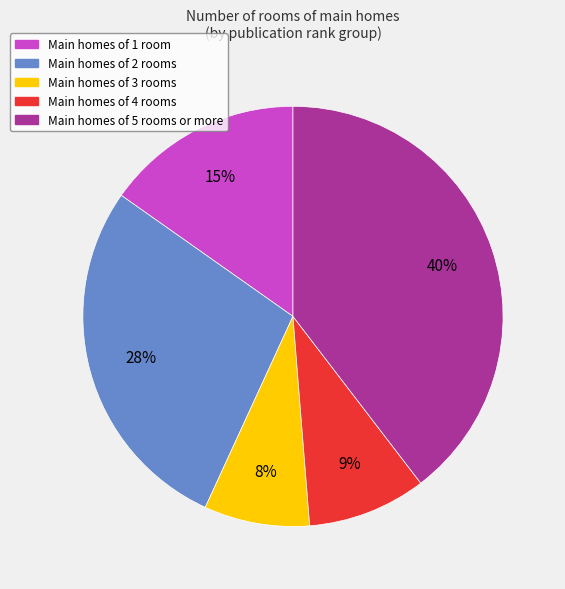

Does any single category account for the majority?

No